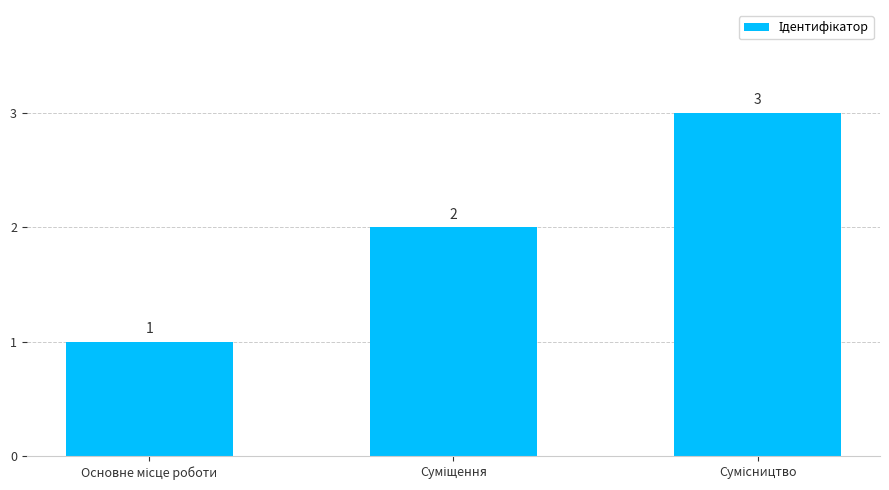

What is the sum of all values?

6